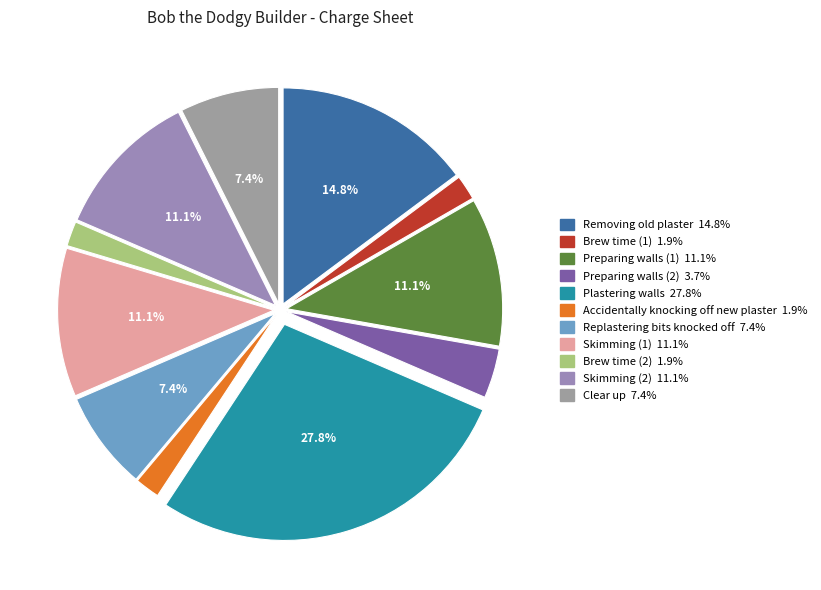

How many segments does this pie chart have?

11